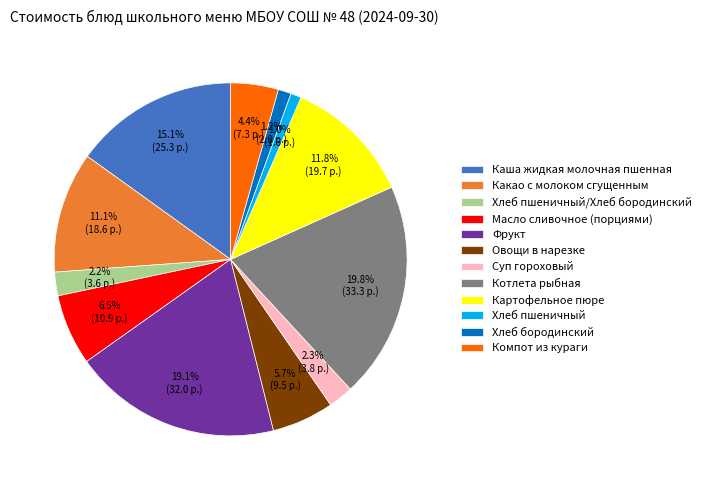

What percentage is NOT represented by Компот из кураги?

95.6%